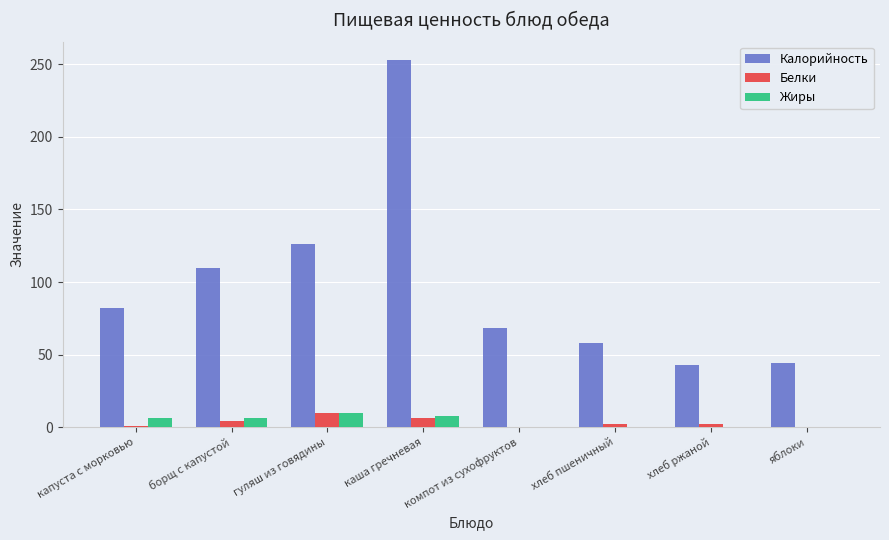

Which series changed the most between капуста с морковью and компот из сухофруктов?

Калорийность